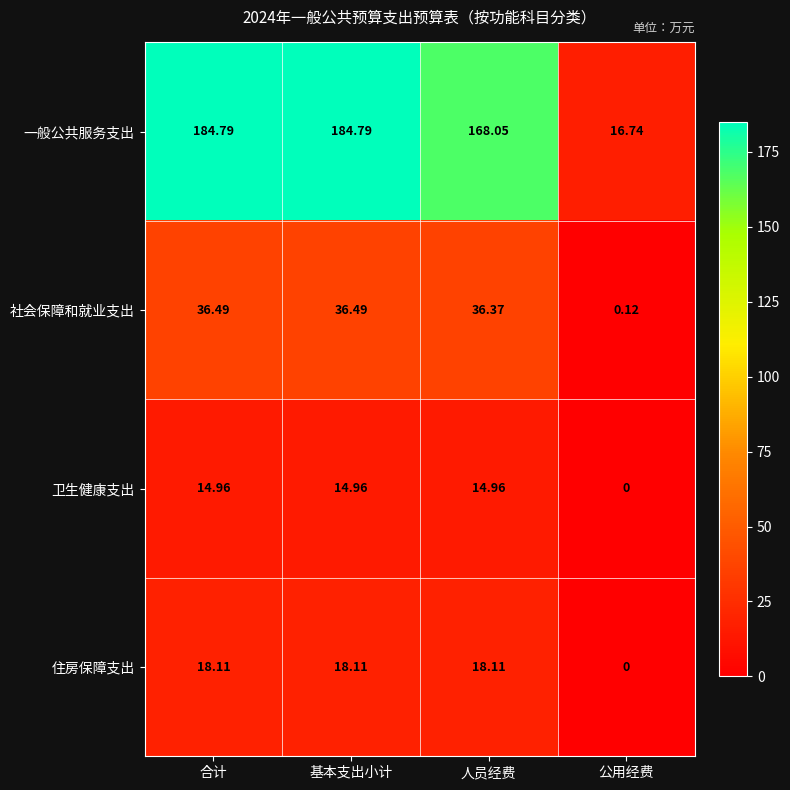

Which series has the largest total across all categories?

一般公共服务支出